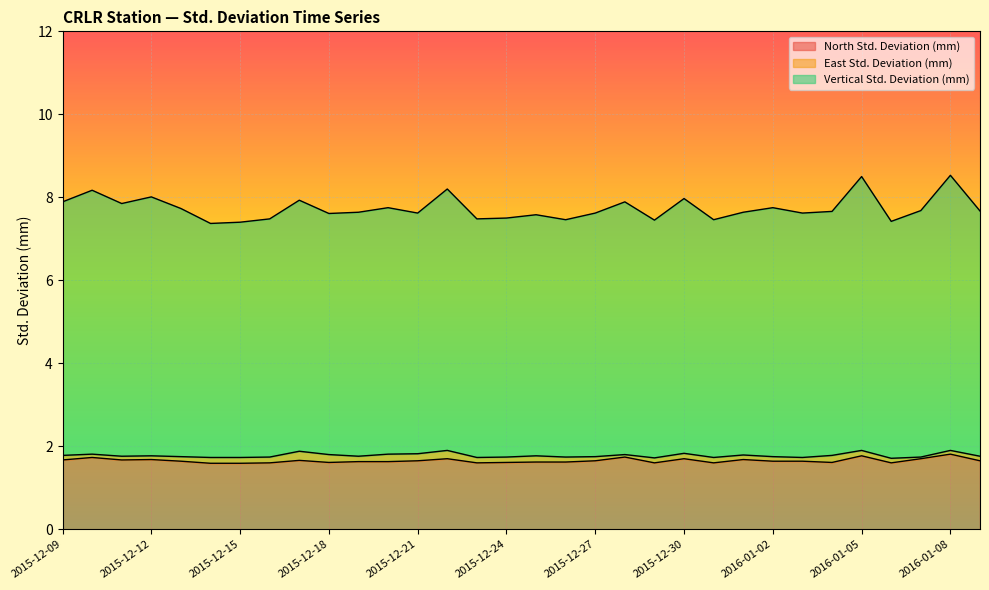

What is the lowest value of the East Std. Deviation (mm) series?

1.7